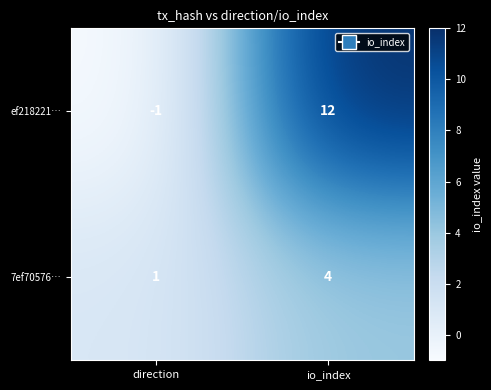

What is the difference between the highest and lowest values at io_index?

8